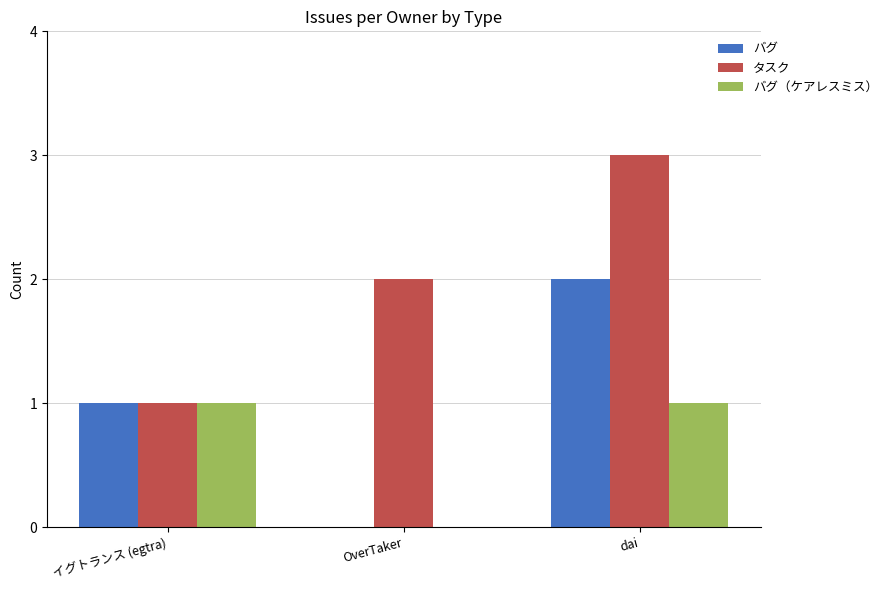

How many categories are shown in the chart?

3